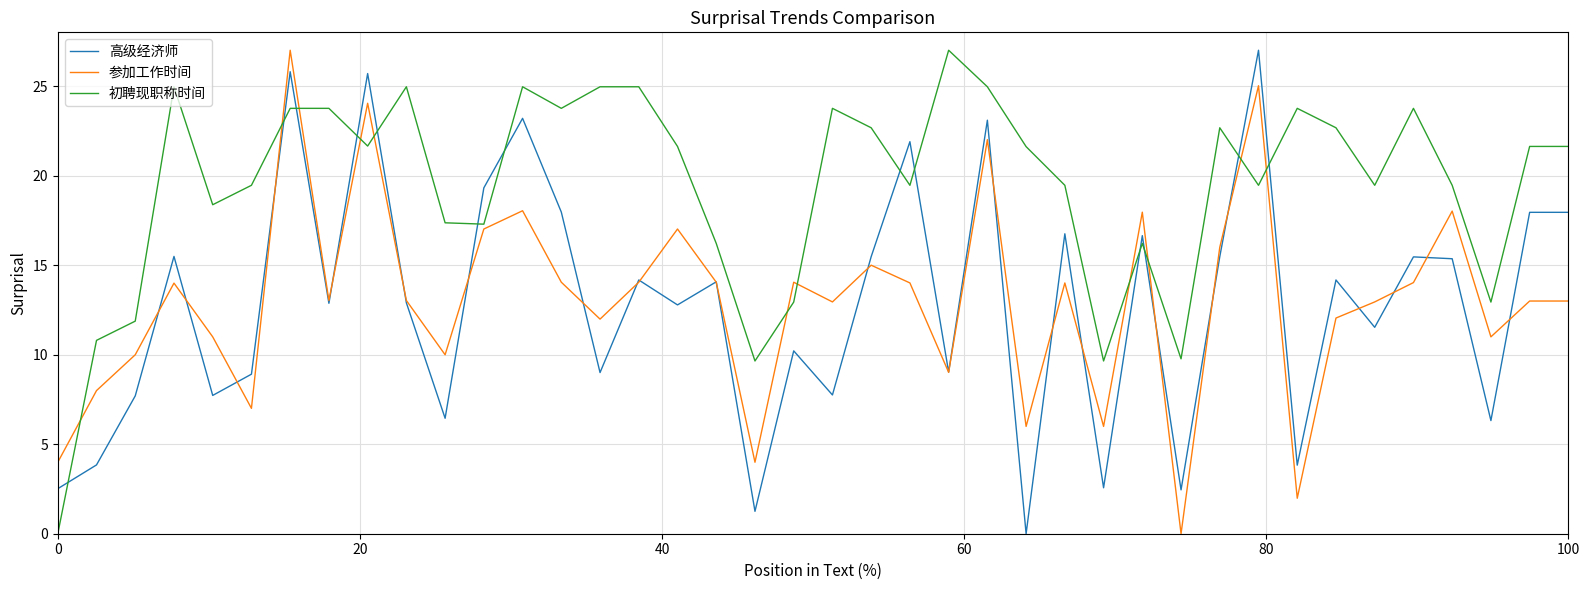

What are all the series names shown in the legend?

高级经济师, 参加工作时间, 初聘现职称时间